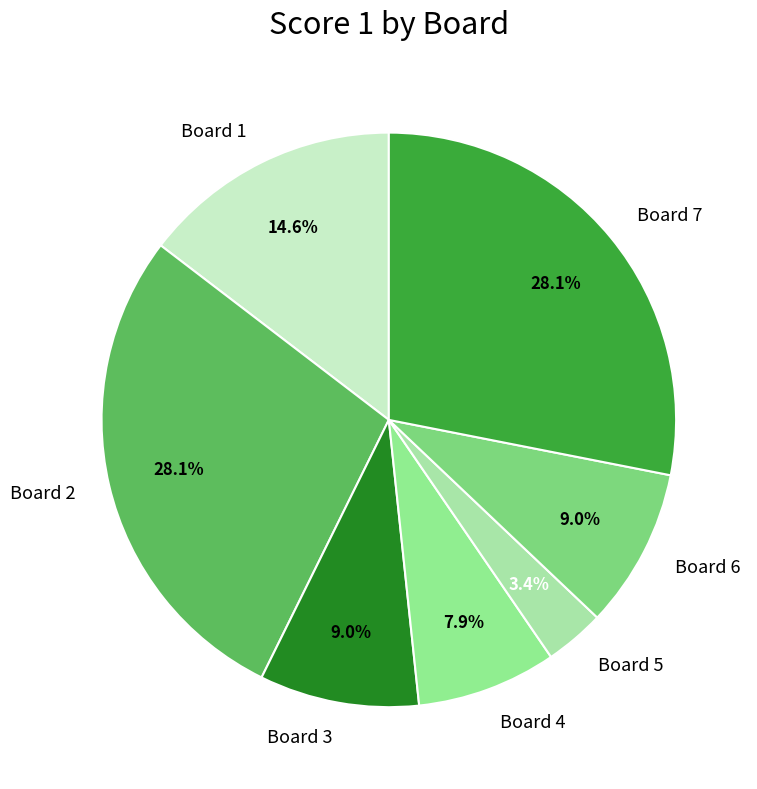

What percentage do Board 7 and Board 5 together represent?

31.5%